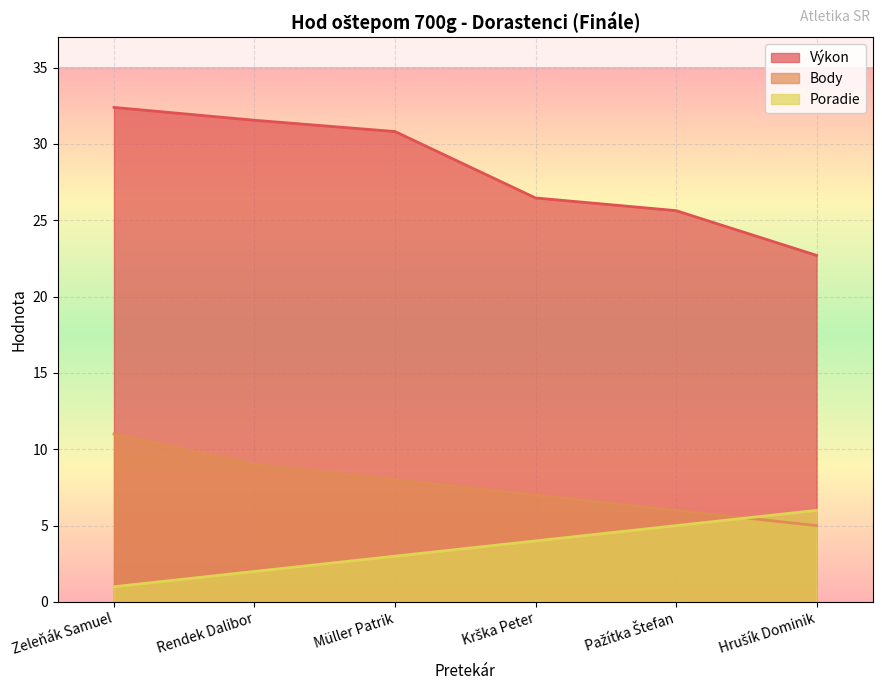

Which series has the largest range (max minus min)?

Výkon